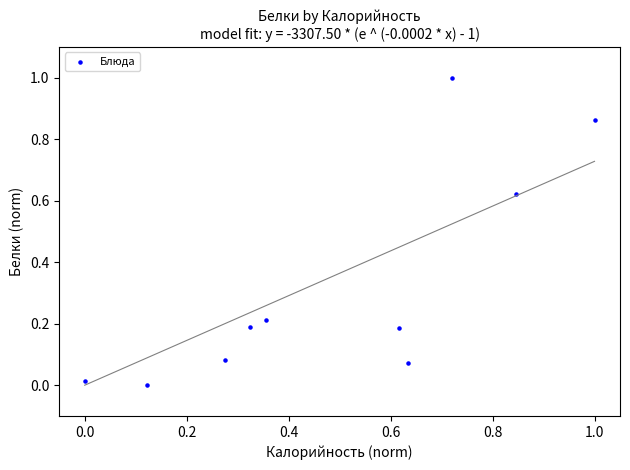

What is the range of Y values (max minus min)?

1.0